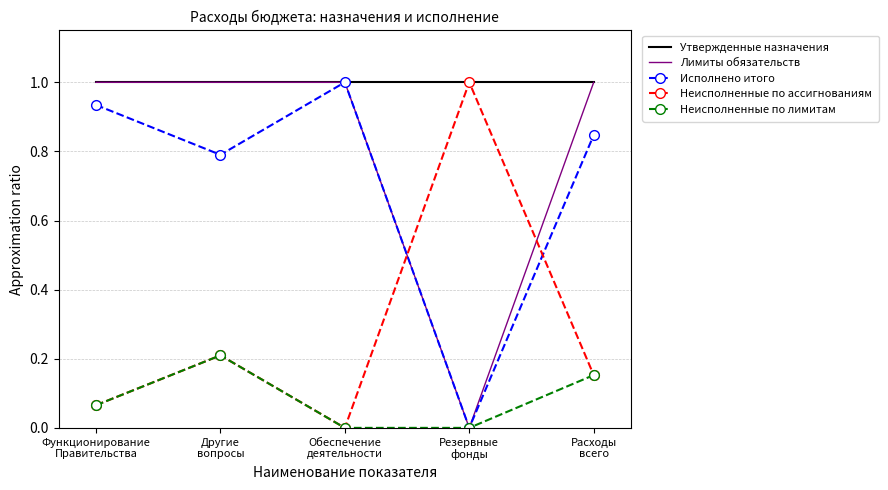

What is the highest value of the Неисполненные по ассигнованиям series?

1.0